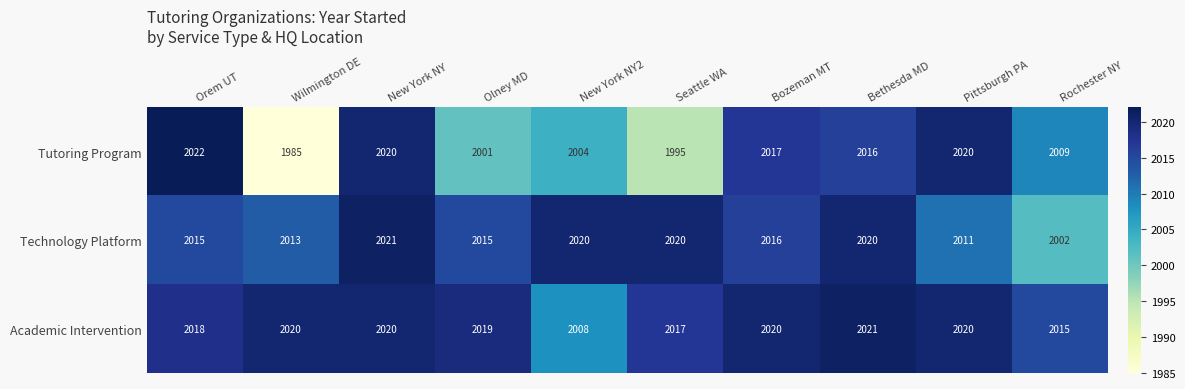

Reading left to right, transcribe all the data shown in this chart.

Tutoring Program: 2022	1985	2020	2001	2004	1995	2017	2016	2020	2009
Technology Platform: 2015	2013	2021	2015	2020	2020	2016	2020	2011	2002
Academic Intervention: 2018	2020	2020	2019	2008	2017	2020	2021	2020	2015